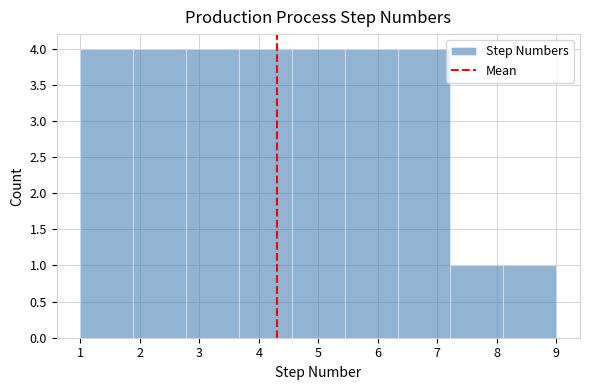

Reading left to right, transcribe this chart: for each bar, give the range it covers on the x-axis and its height. Neither the bar edges nor the heights are printed on the chart, so give them approximately, as read against the axes.

1.0 to 1.9: 4
1.9 to 2.8: 4
2.8 to 3.7: 4
3.7 to 4.6: 4
4.6 to 5.4: 4
5.4 to 6.3: 4
6.3 to 7.2: 4
7.2 to 8.1: 1
8.1 to 9.0: 1